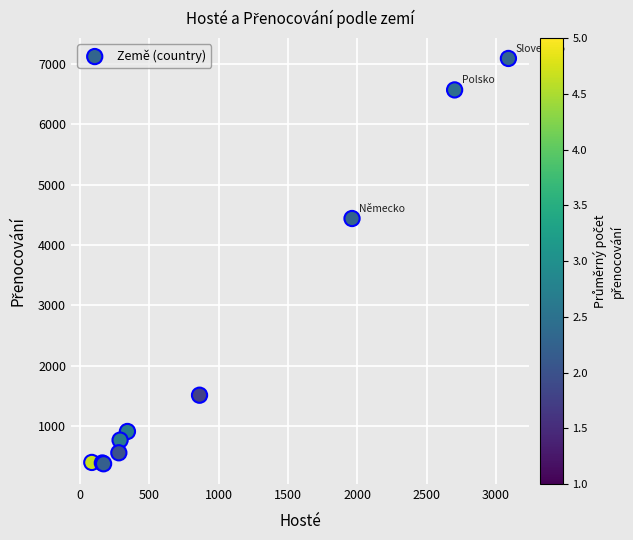

What Y value in the scatter plot is closest to 3732?

4438